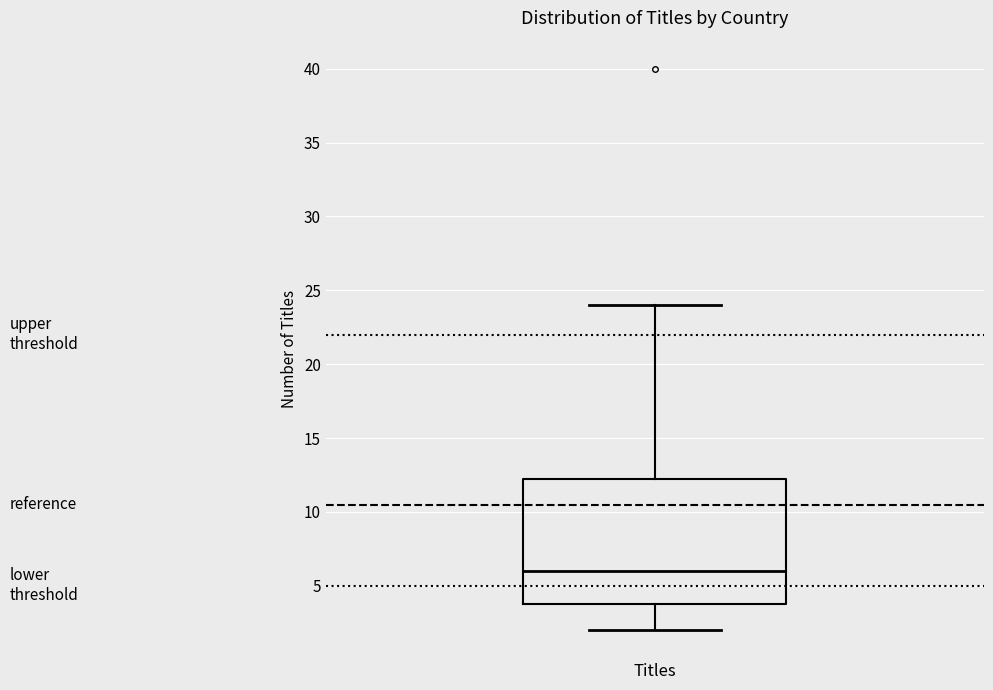

Read this box plot against the y-axis: the position of the median line, the range covered by the box, and the ends of both whiskers. The values are not printed on the chart, so give them approximately, as read against the axis.

median 6.0, box 4.0 to 12.5, whiskers 2.0 to 24.0